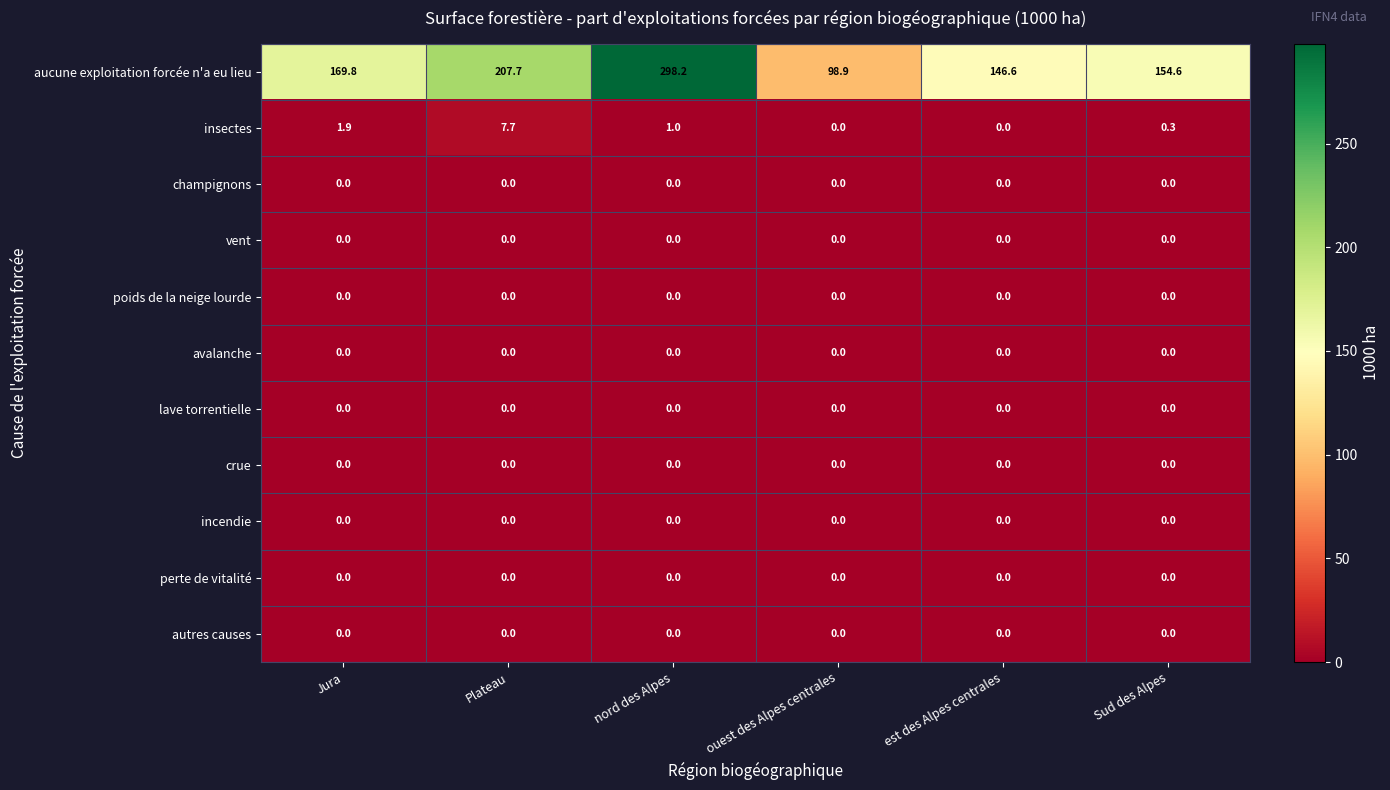

How many data points does each series have?

6